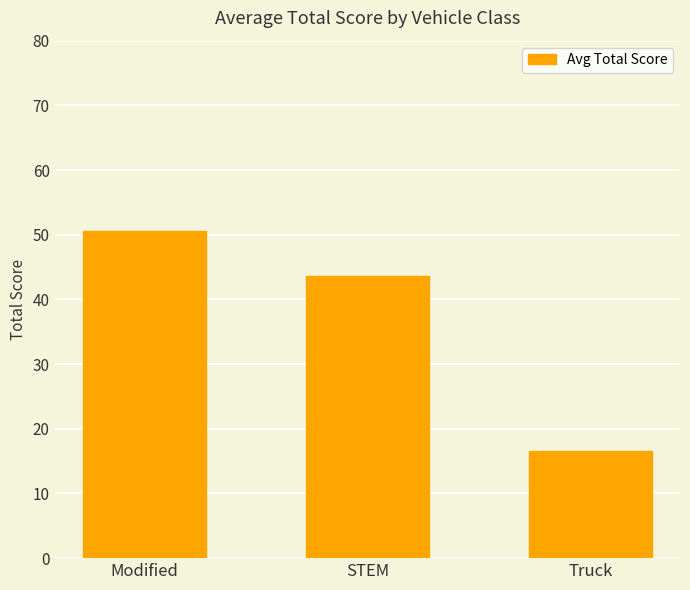

At which category does the chart reach its peak across all series?

Modified